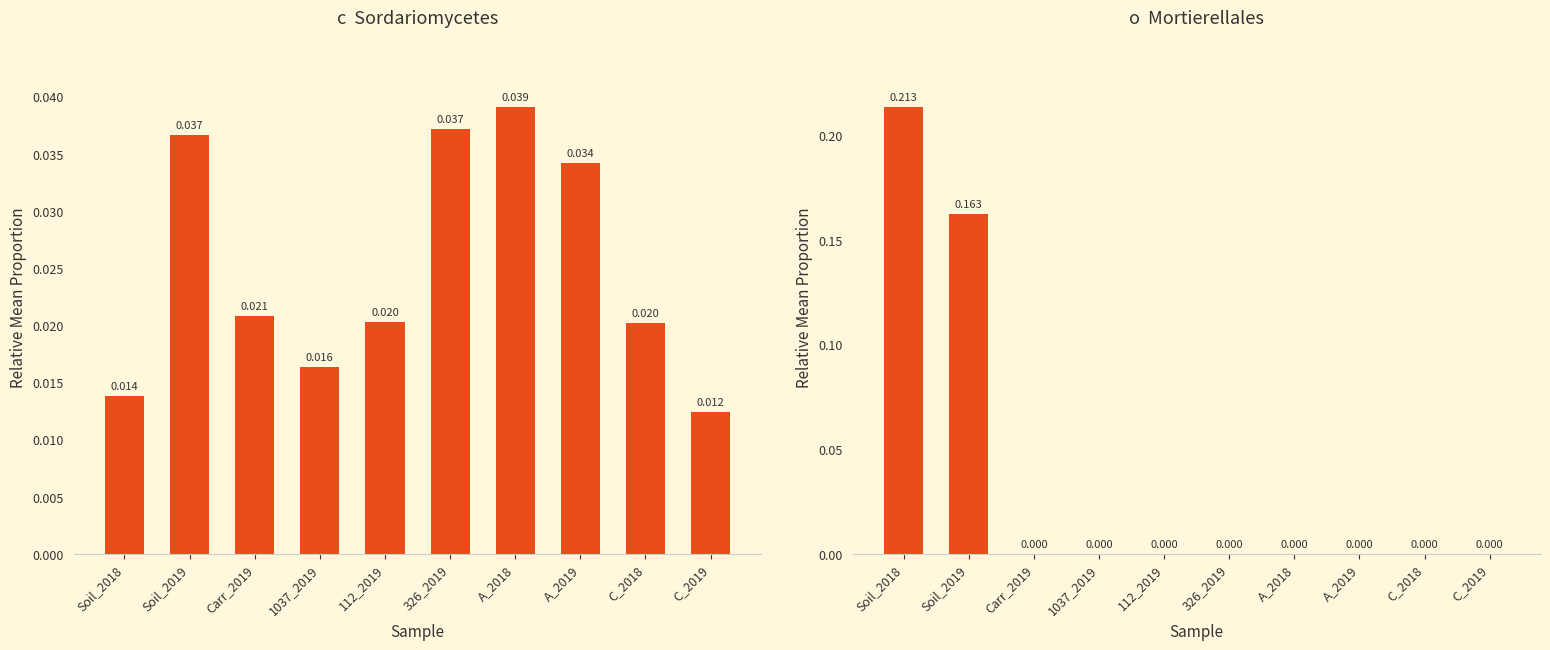

At 326_2019, list the series in order from largest to smallest.

c__Sordariomycetes, o__Mortierellales